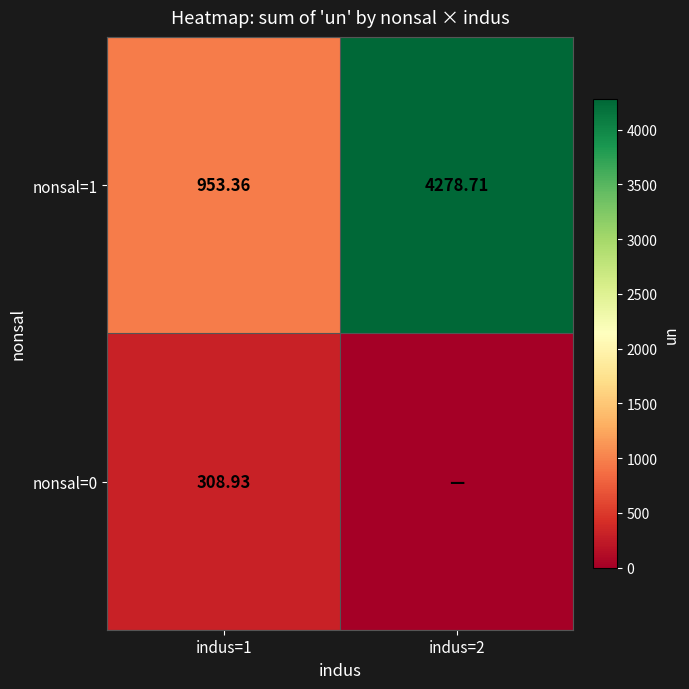

What is the total value across all series at indus=2?

4278.7